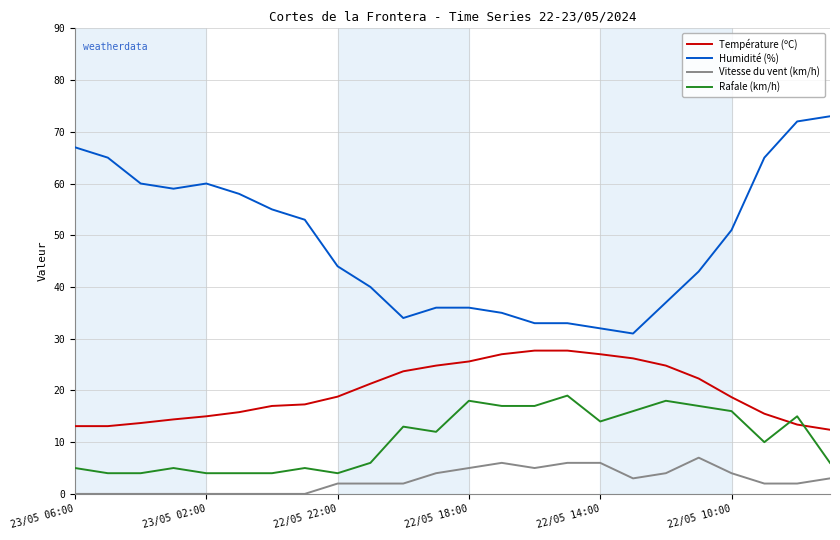

What is the sum of all Rafale (km/h) values?

253.0